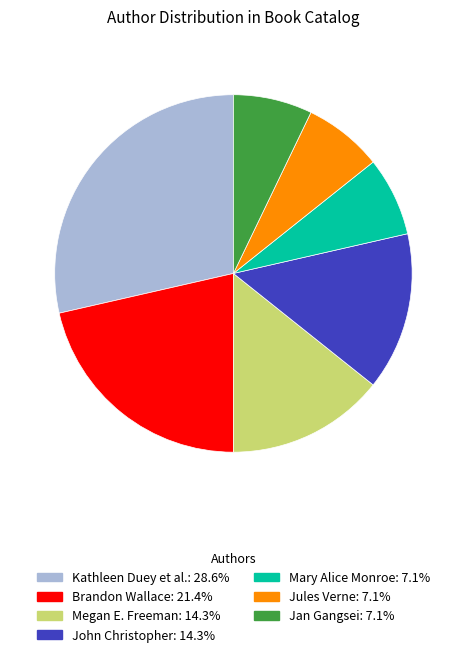

Does any single category account for the majority?

No